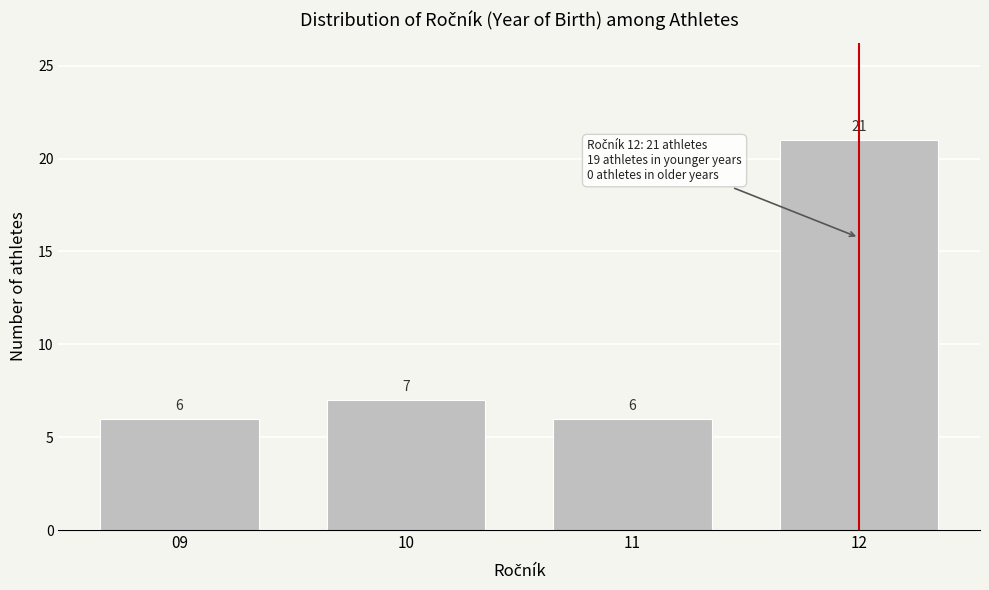

Reading right to left, list all the values displayed in this chart.

12=21	11=6	10=7	09=6